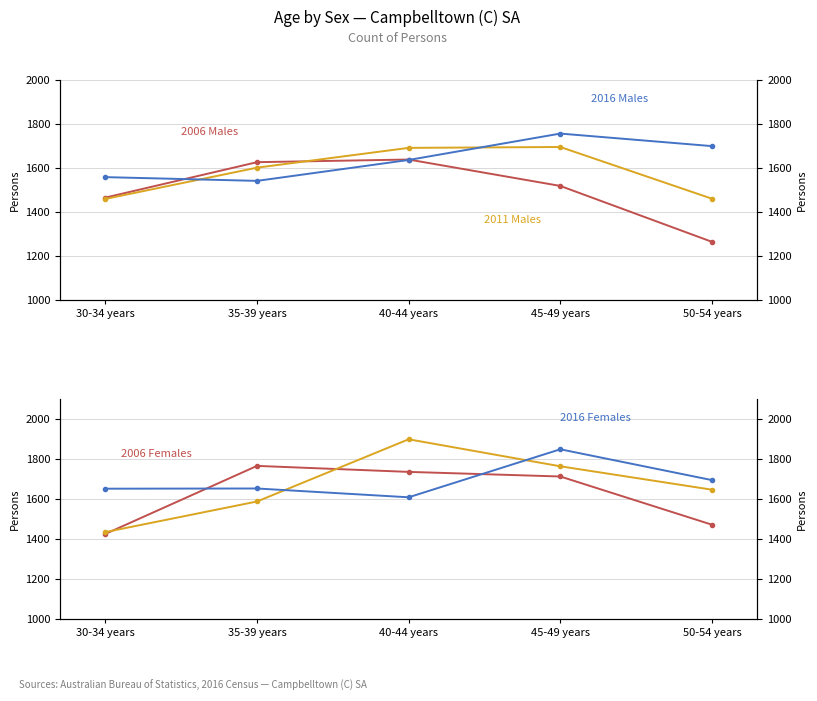

What is the label of the 5th point from the right?

30-34 years